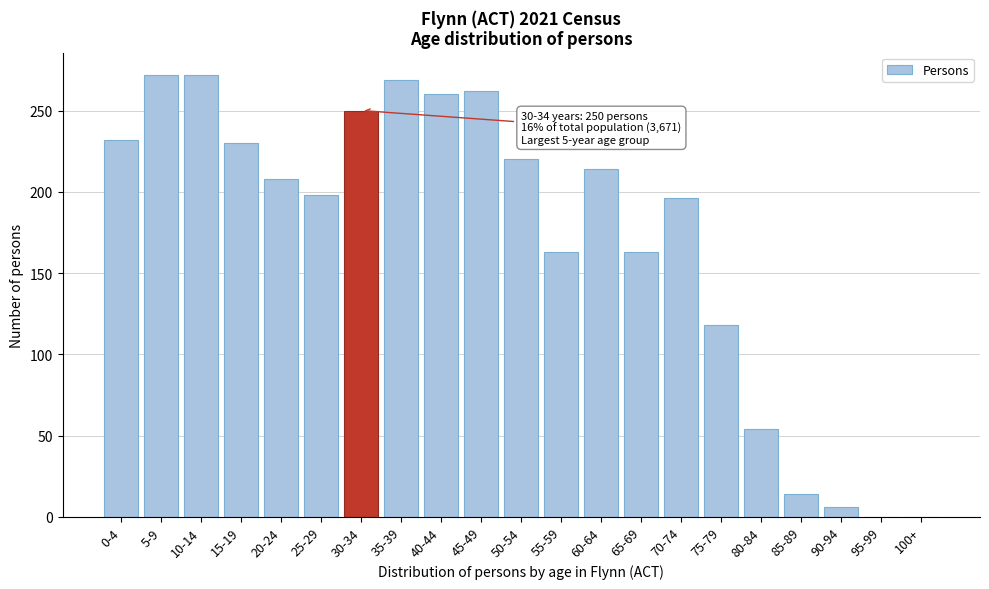

Reading left to right, transcribe all the data shown in this chart.

0-4=232	5-9=272	10-14=272	15-19=230	20-24=208	25-29=198	30-34=250	35-39=269	40-44=260	45-49=262	50-54=220	55-59=163	60-64=214	65-69=163	70-74=196	75-79=118	80-84=54	85-89=14	90-94=6	95-99=0	100+=0